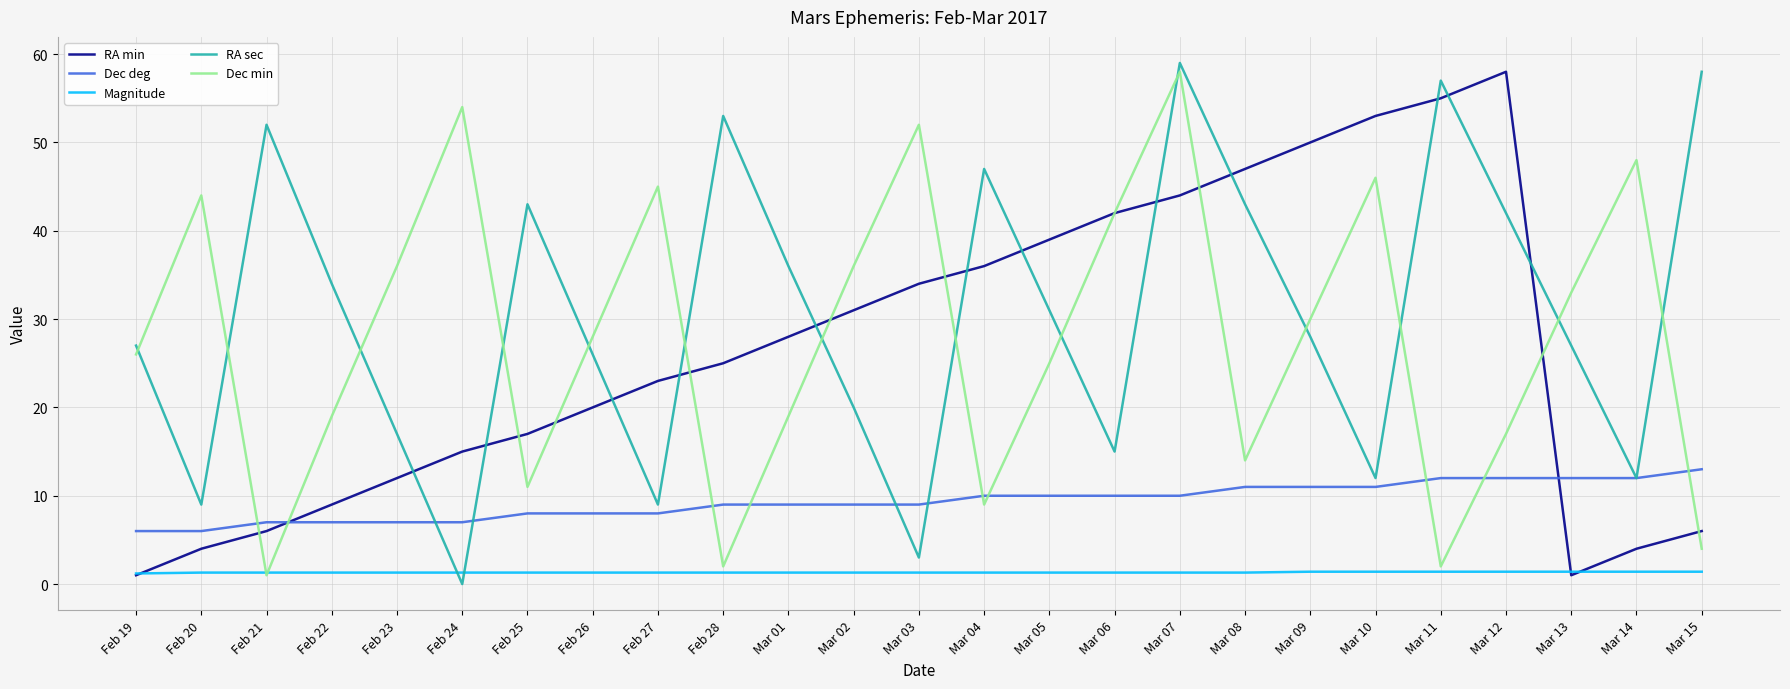

True or false: Magnitude and Dec deg intersect in this chart.

False